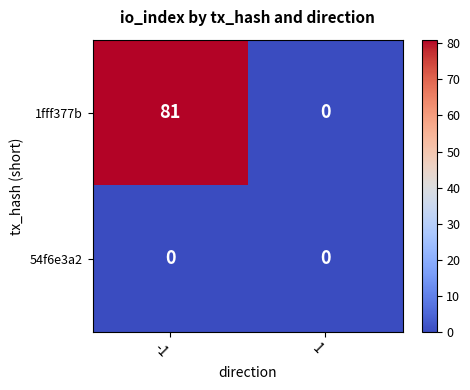

List the series in order of their overall mean, lowest first.

54f6e3a2, 1fff377b